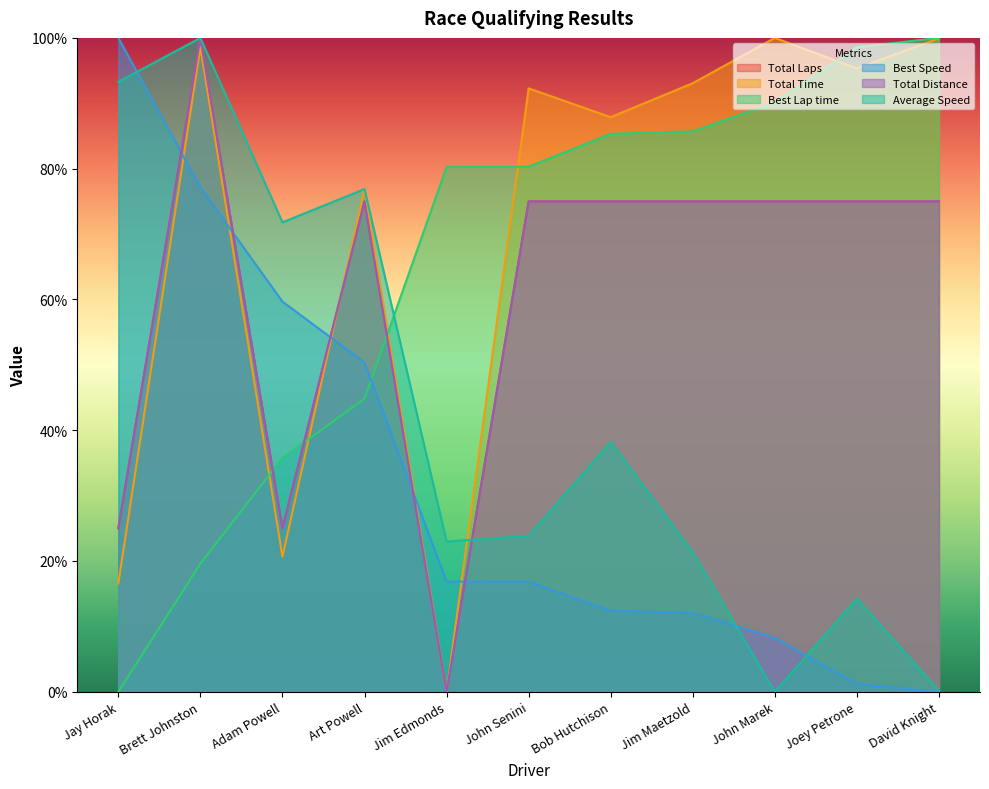

What is the average value of the Total Time series?

71.0